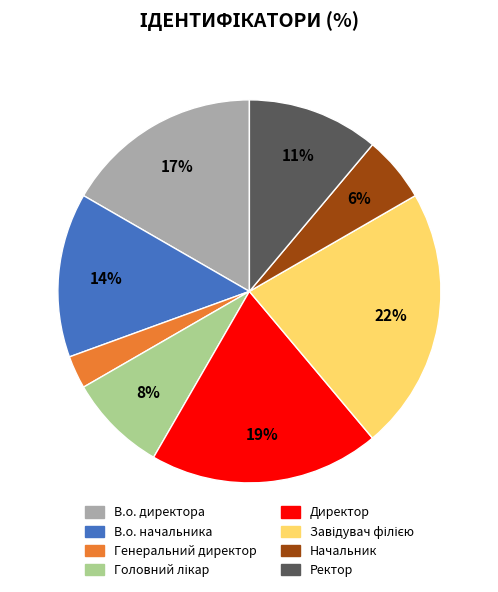

What is the smallest slice in the pie chart?

Генеральний директор